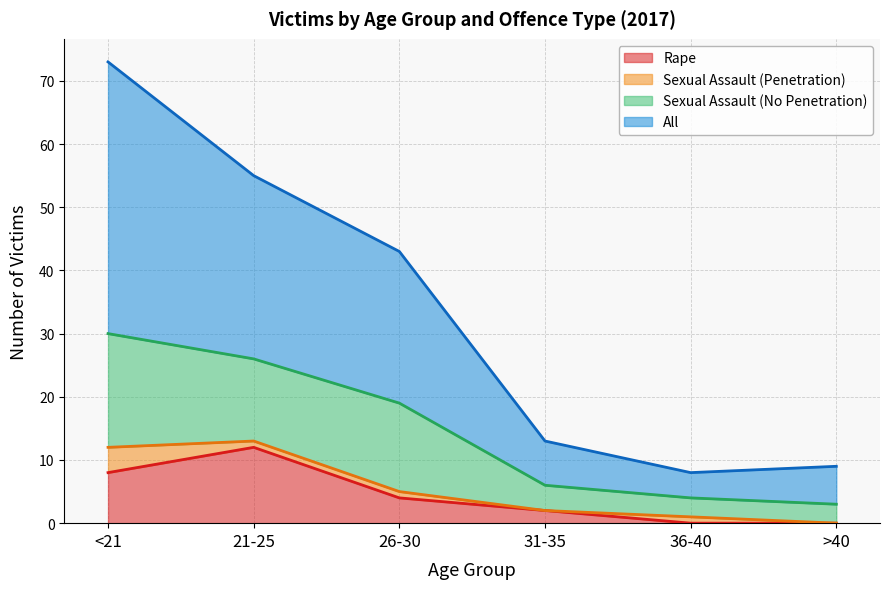

Is it true that Rape equals 3 at 31-35?

False